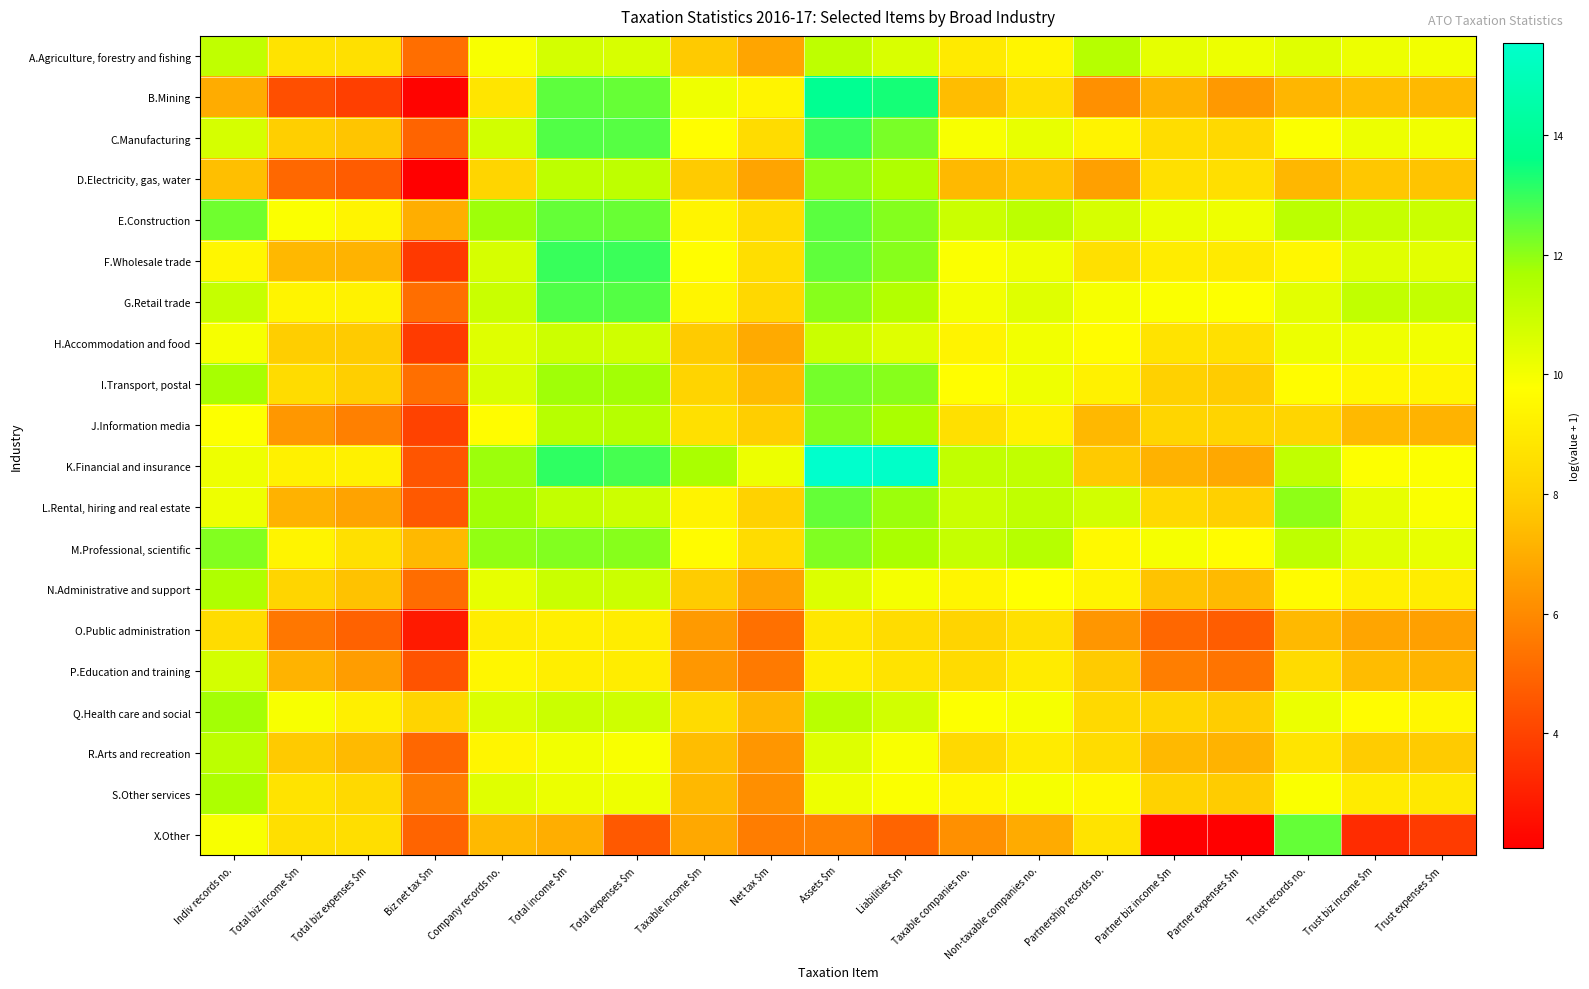

What is the spread (max minus min) of values at Trust biz income $m?

7.8